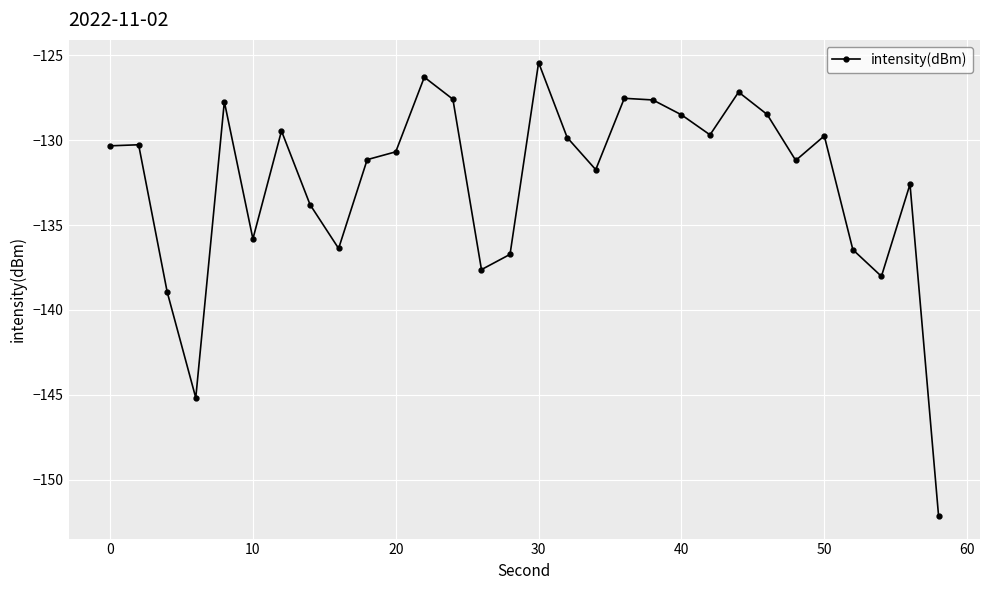

What is the difference between the maximum and minimum values?

26.7